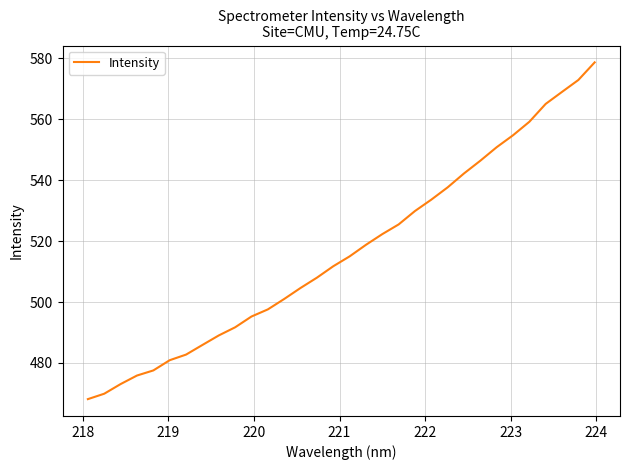

What is the difference between the second highest and second lowest values?

103.0